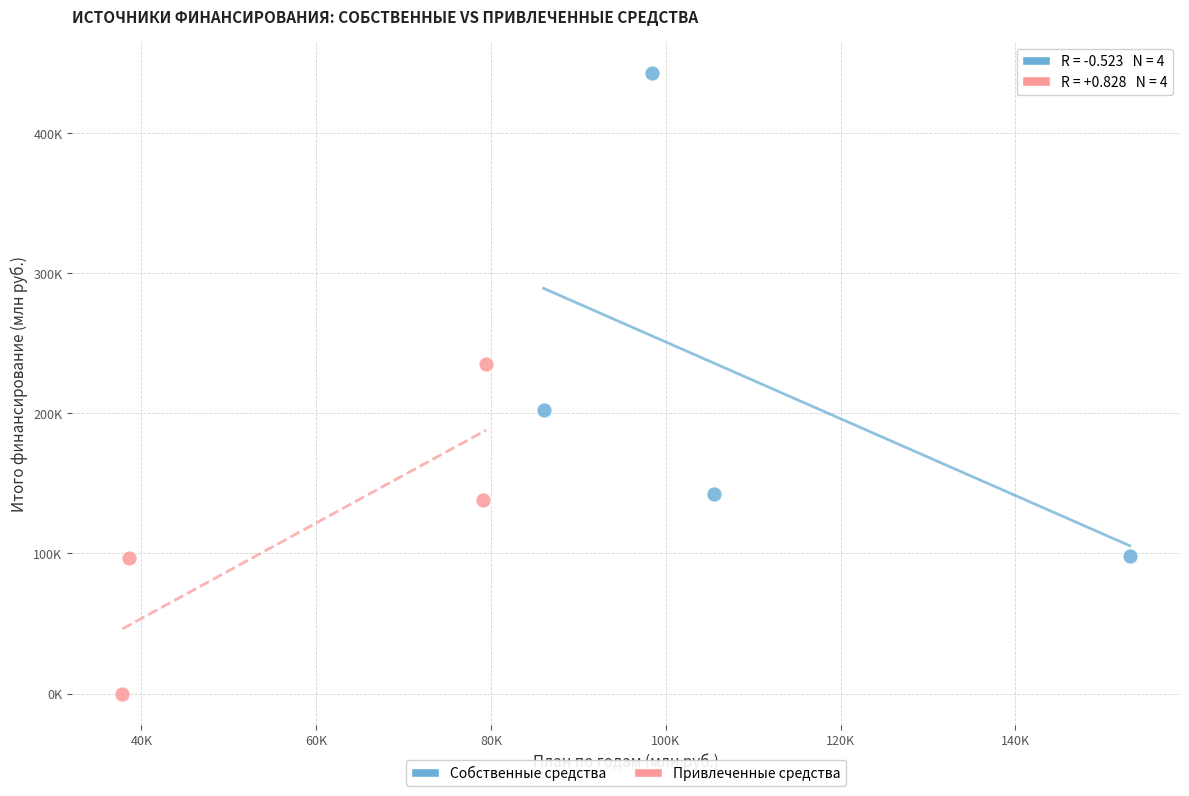

Which series reaches the maximum Y coordinate?

Собственные средства